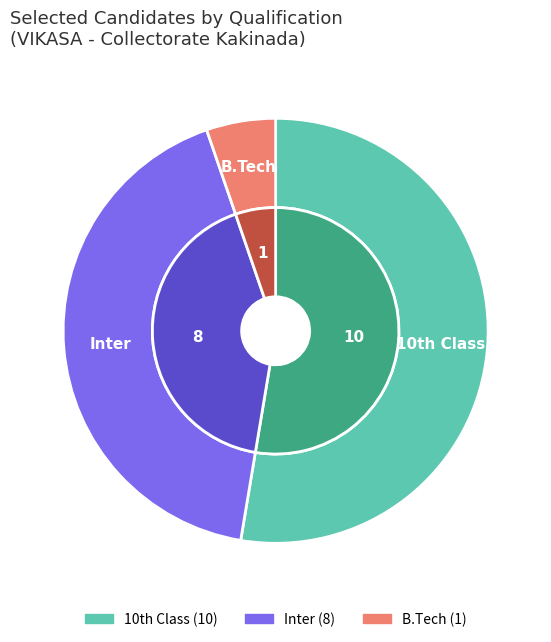

Is Inter the majority of the pie?

No